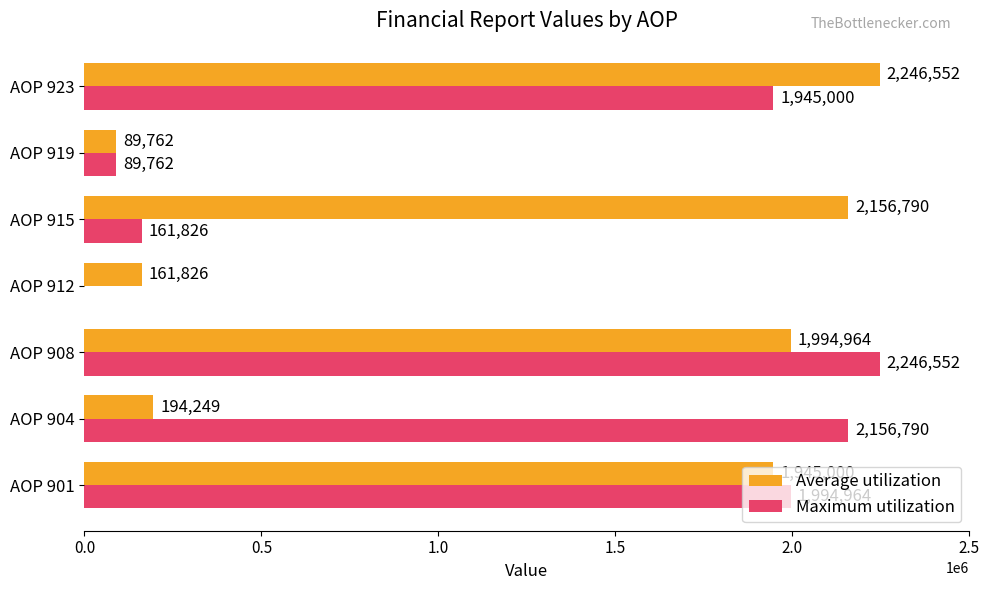

Which series has the largest total across all categories?

Average utilization